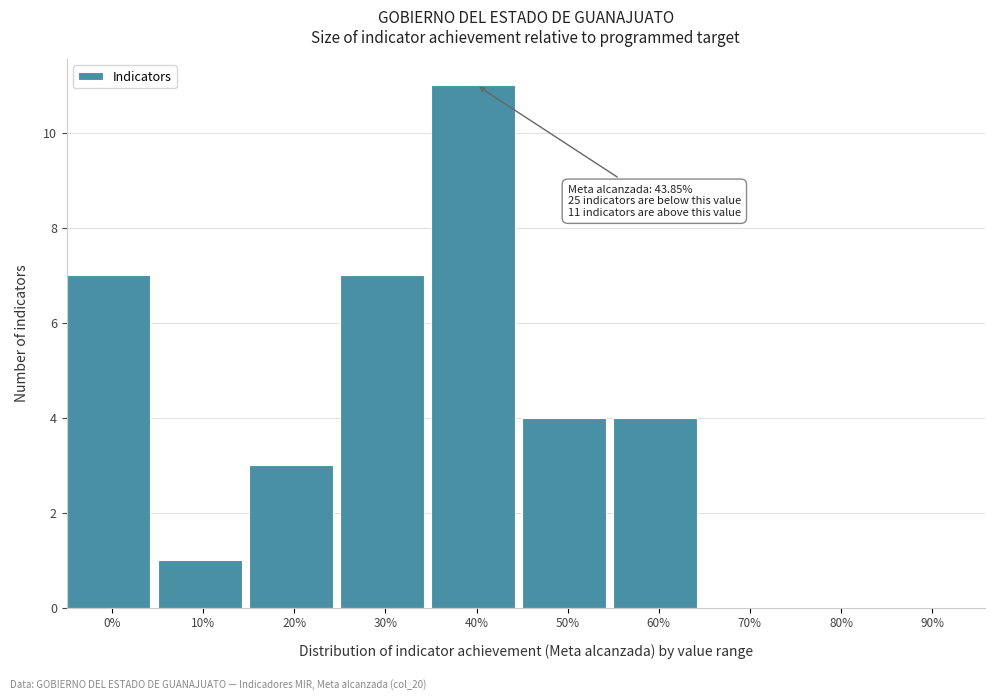

Reading left to right, transcribe all the data shown in this chart.

0%=7	10%=1	20%=3	30%=7	40%=11	50%=4	60%=4	70%=0	80%=0	90%=0